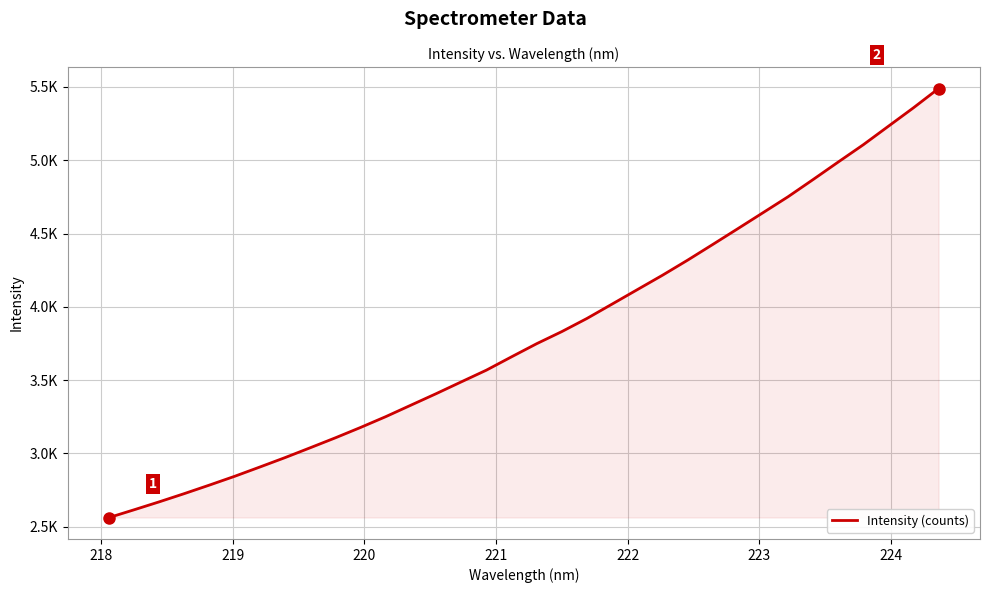

Does the chart display data point markers on the line(s)?

No